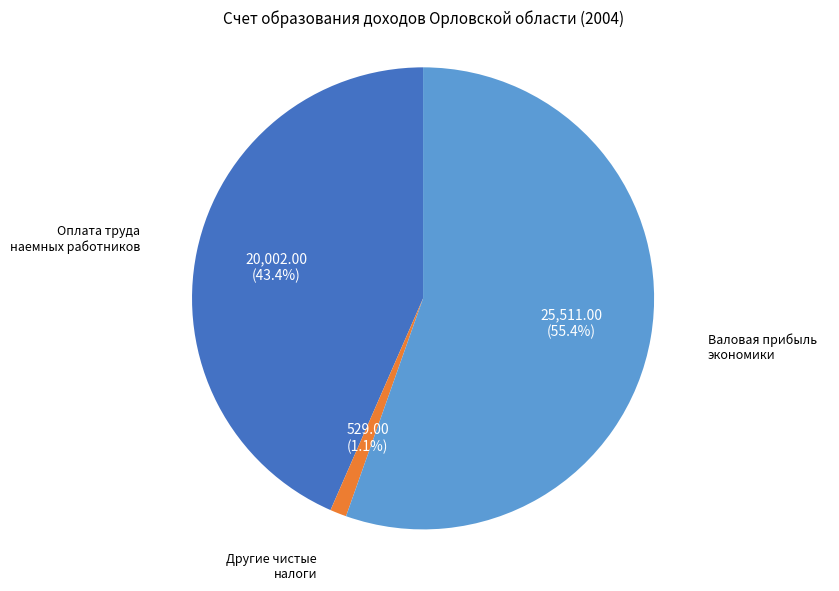

Is there a majority slice in this chart?

Yes